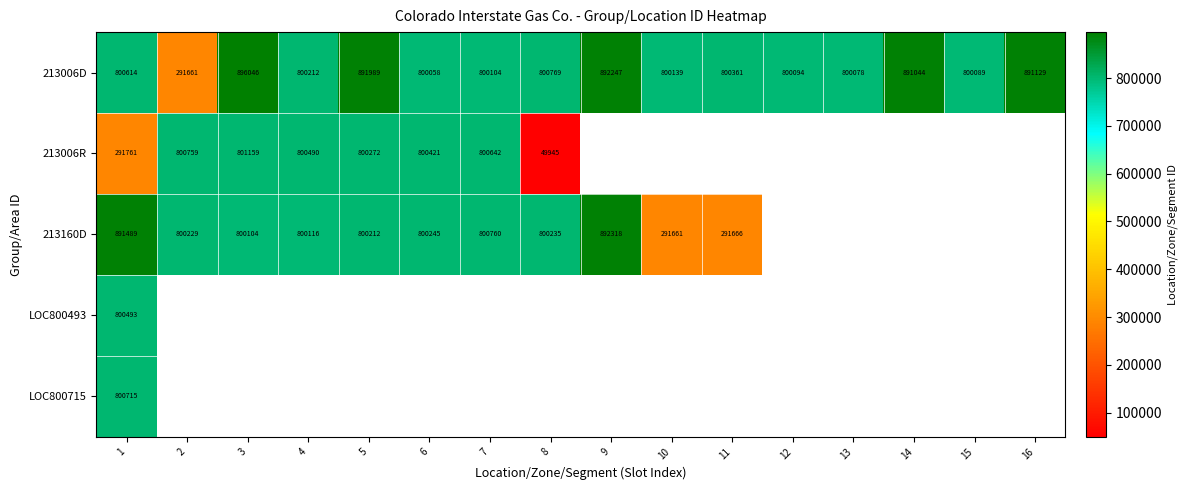

True or false: 213006D has a value of 508466 at 3.

False